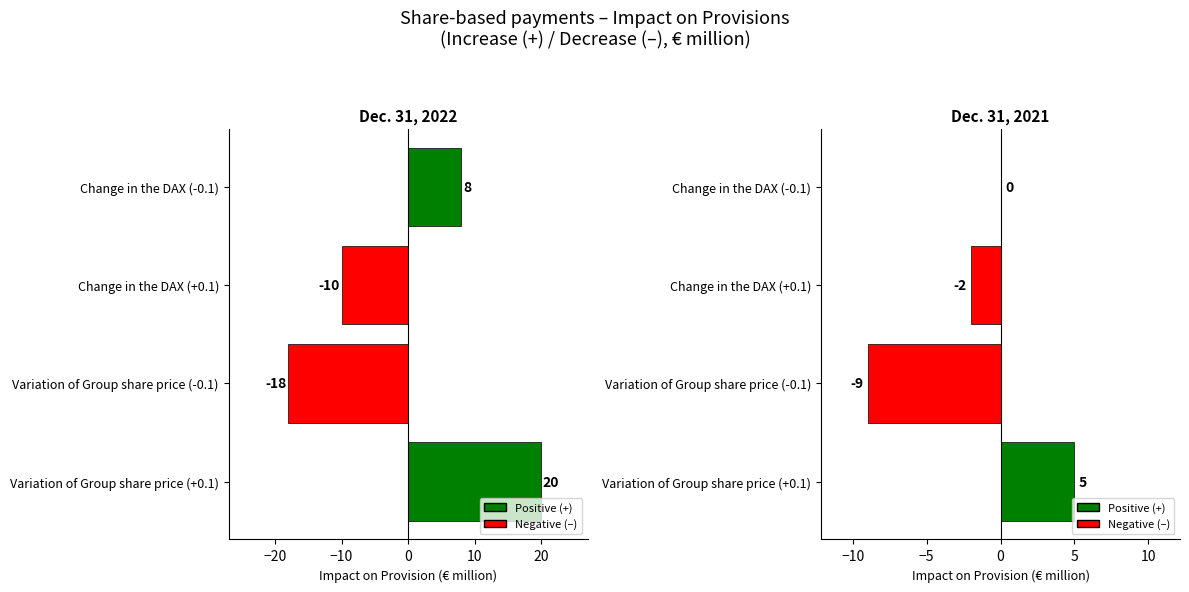

Which has a higher value, Change in the DAX (+0.1) or Variation of Group share price (-0.1)?

Change in the DAX (+0.1)